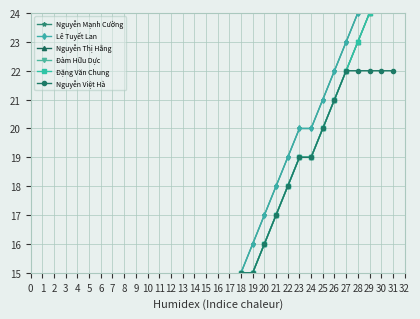

What is the sum of all Nguyễn Việt Hà values?

399